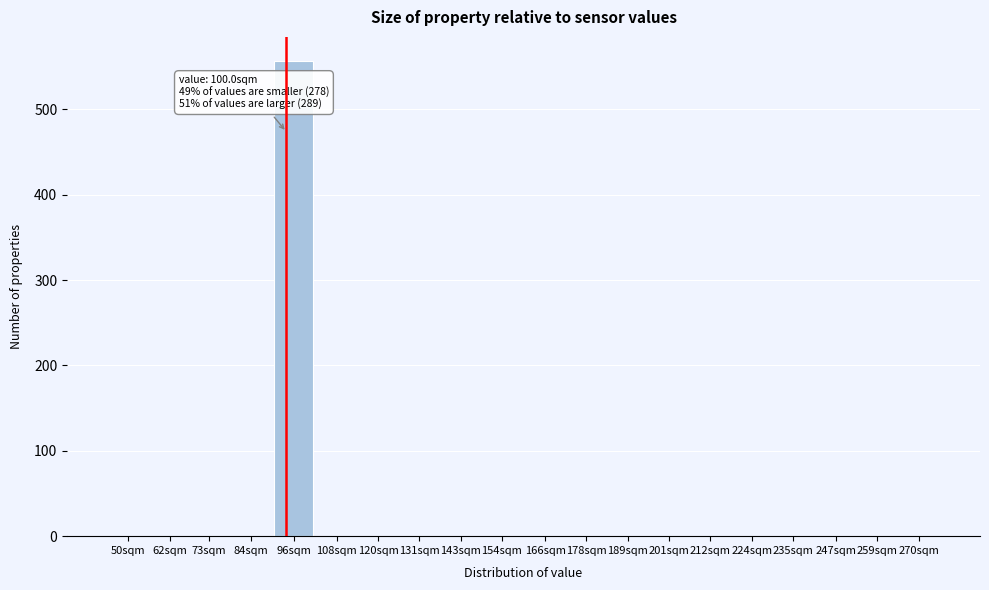

Reading right to left, transcribe all the data shown in this chart.

270sqm=0	259sqm=0	247sqm=0	235sqm=0	224sqm=0	212sqm=0	201sqm=0	189sqm=0	178sqm=0	166sqm=0	154sqm=0	143sqm=0	131sqm=0	120sqm=0	108sqm=0	96sqm=557	84sqm=0	73sqm=0	62sqm=0	50sqm=0